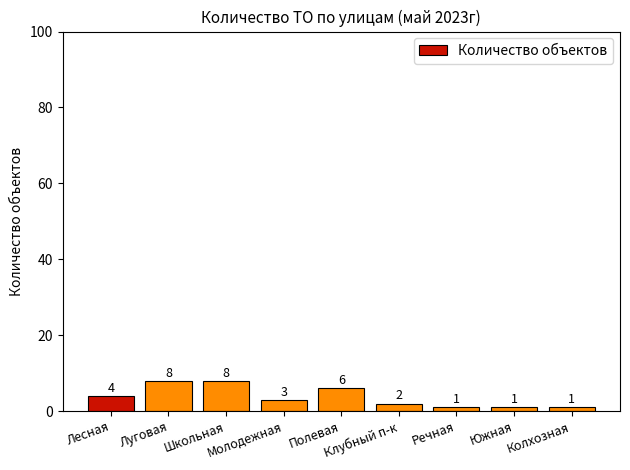

How many values are between 1 and 6?

7